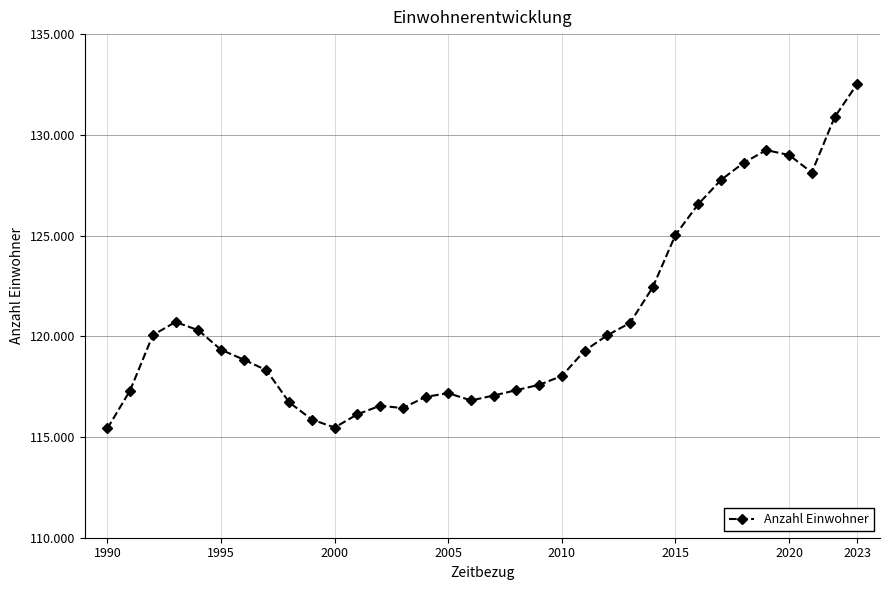

Does the chart have visible grid lines?

Yes